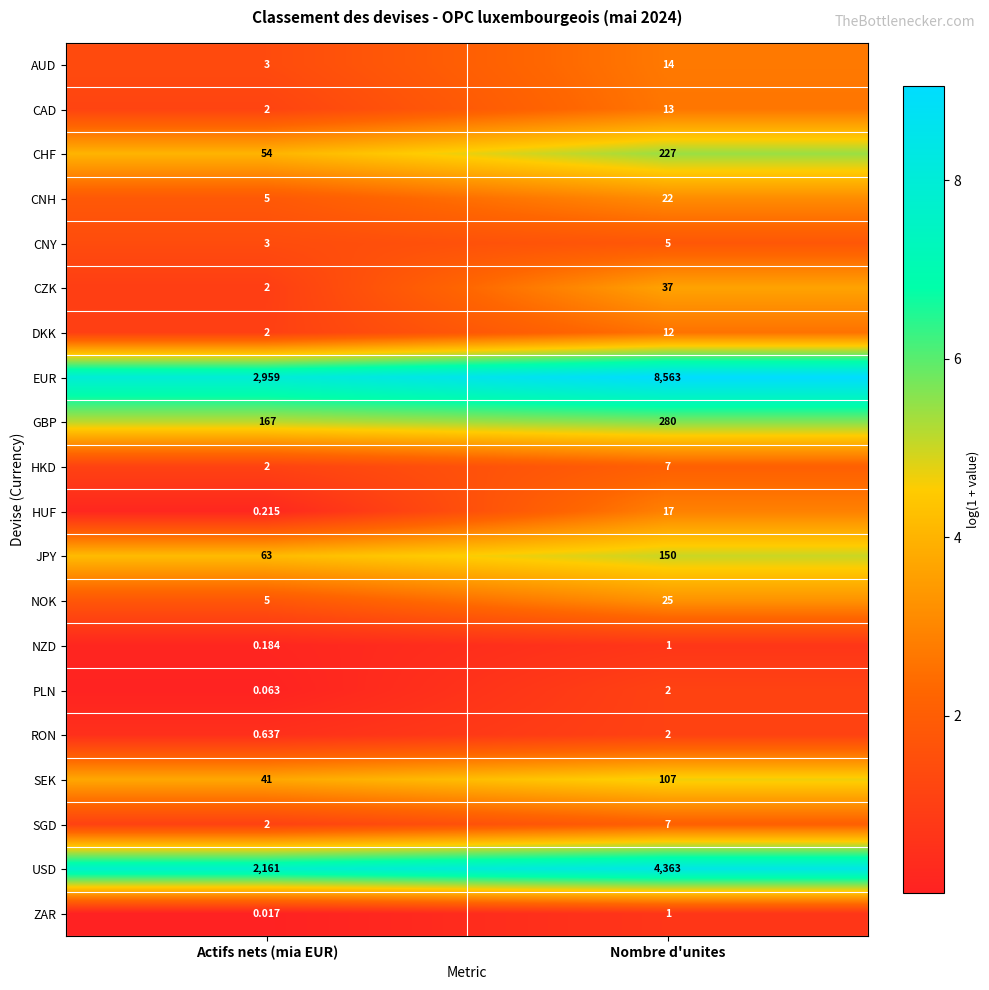

At which category does the chart reach its peak across all series?

Nombre d'unites